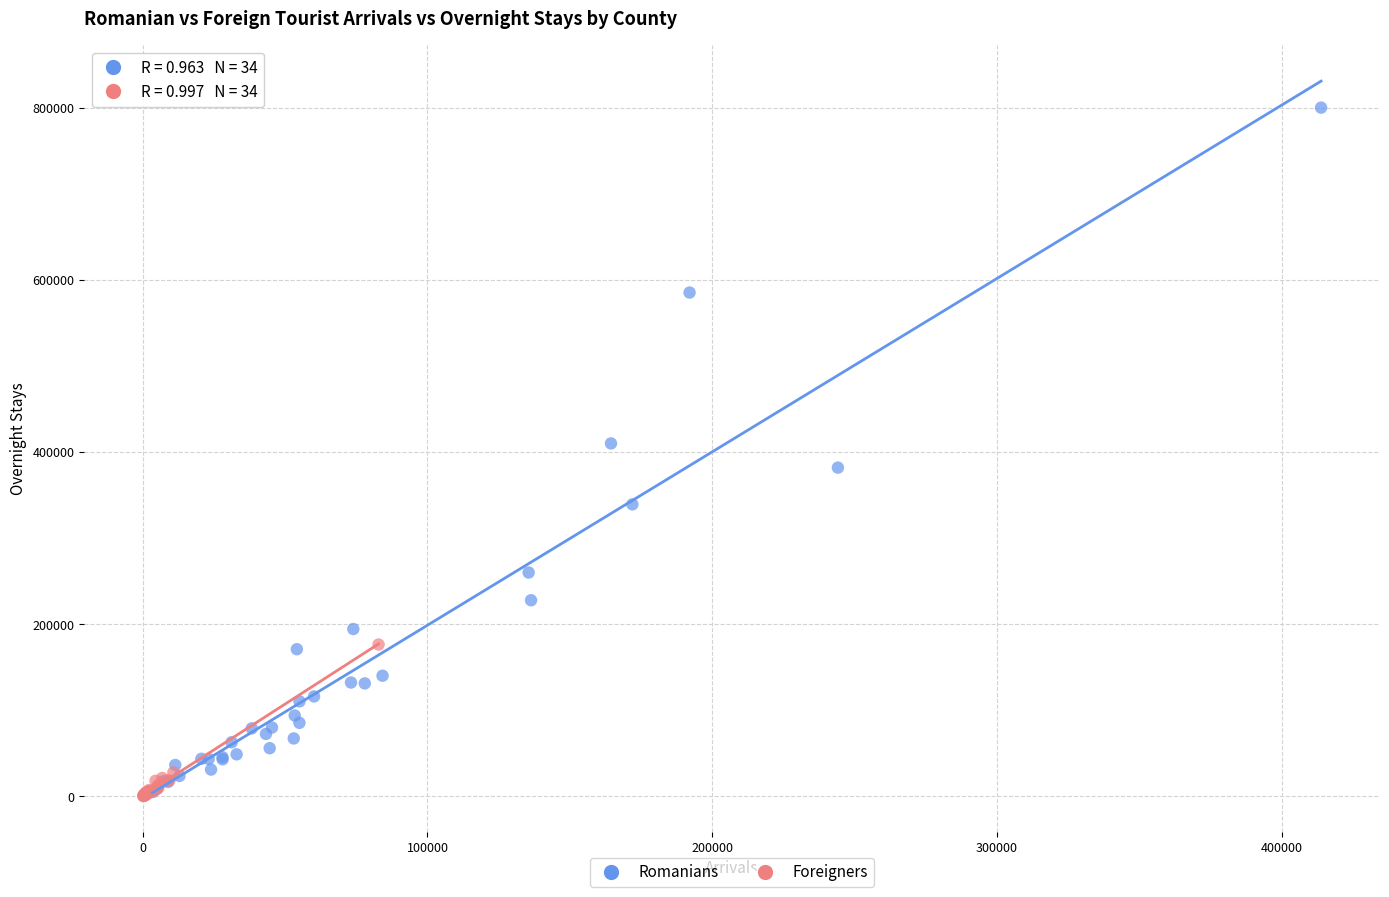

Which series reaches the maximum Y coordinate?

Romanians